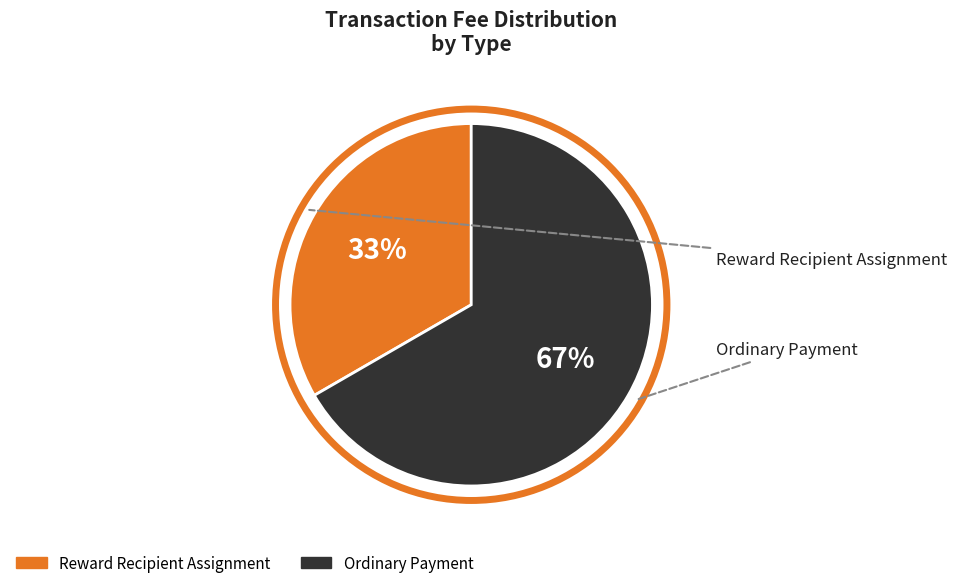

To the nearest percent, what is the average slice percentage?

50%